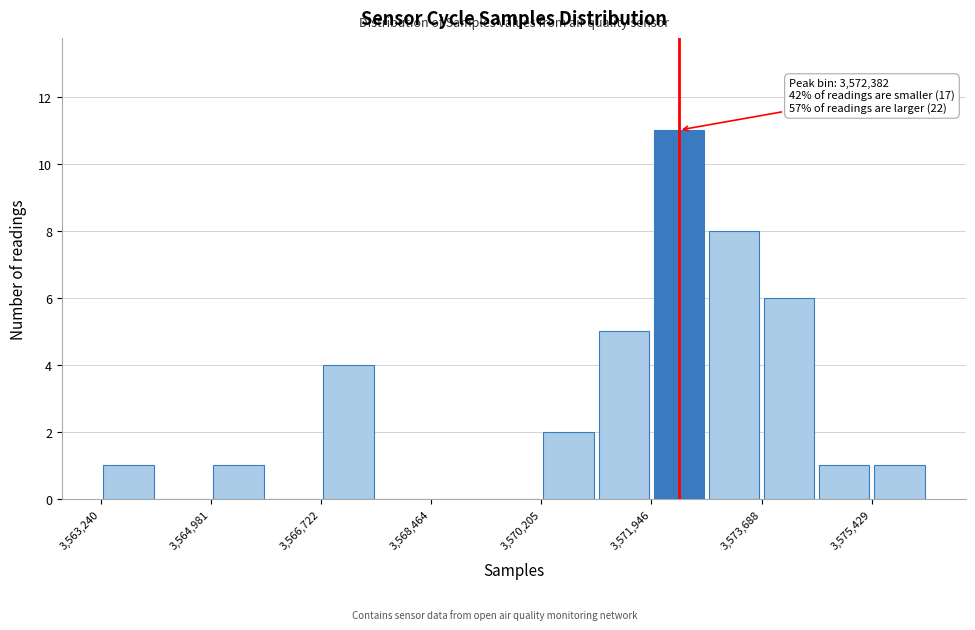

Over which range of the x-axis is the bar tallest?

3572000 to 3572800